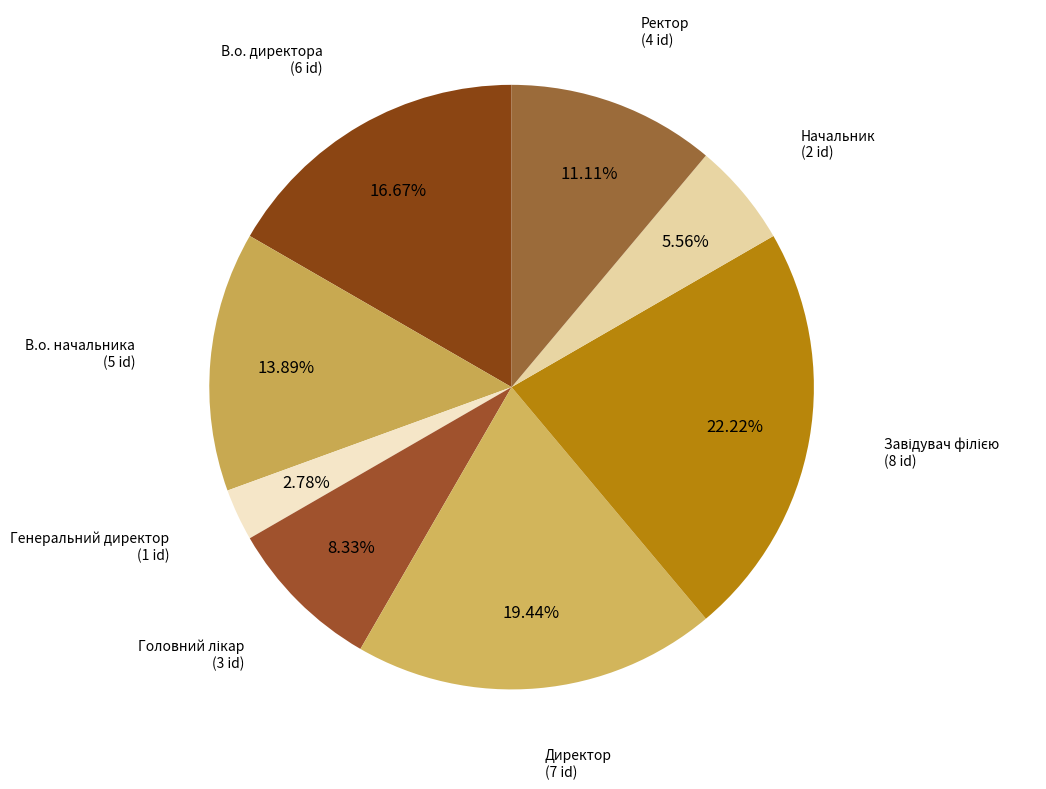

Which slice is the smallest?

Генеральний директор